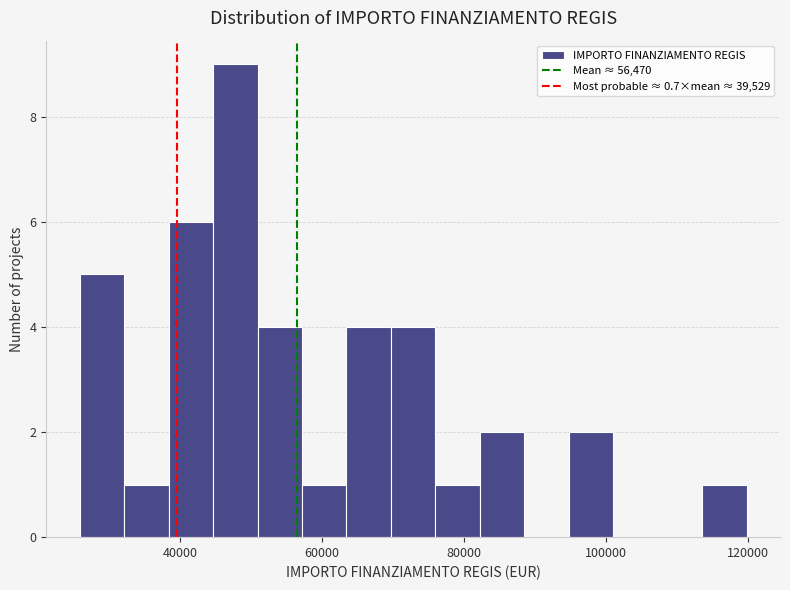

Read against the x-axis, roughly where is the centre of the tallest bar?

48000